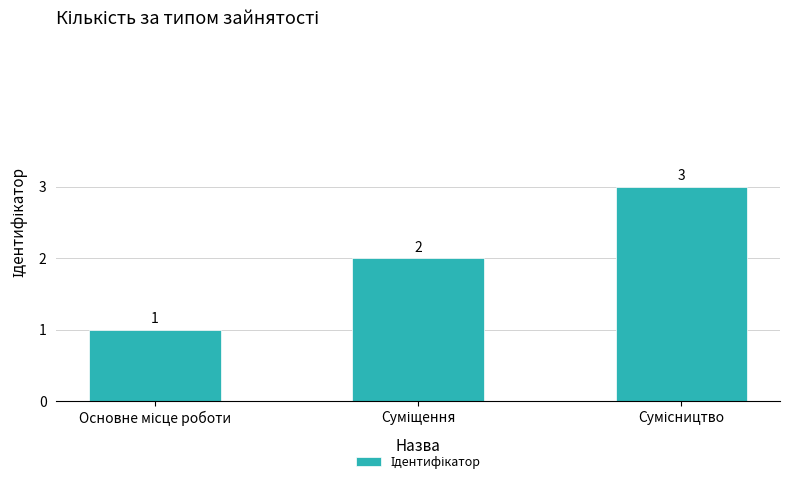

What is the greatest value displayed?

3